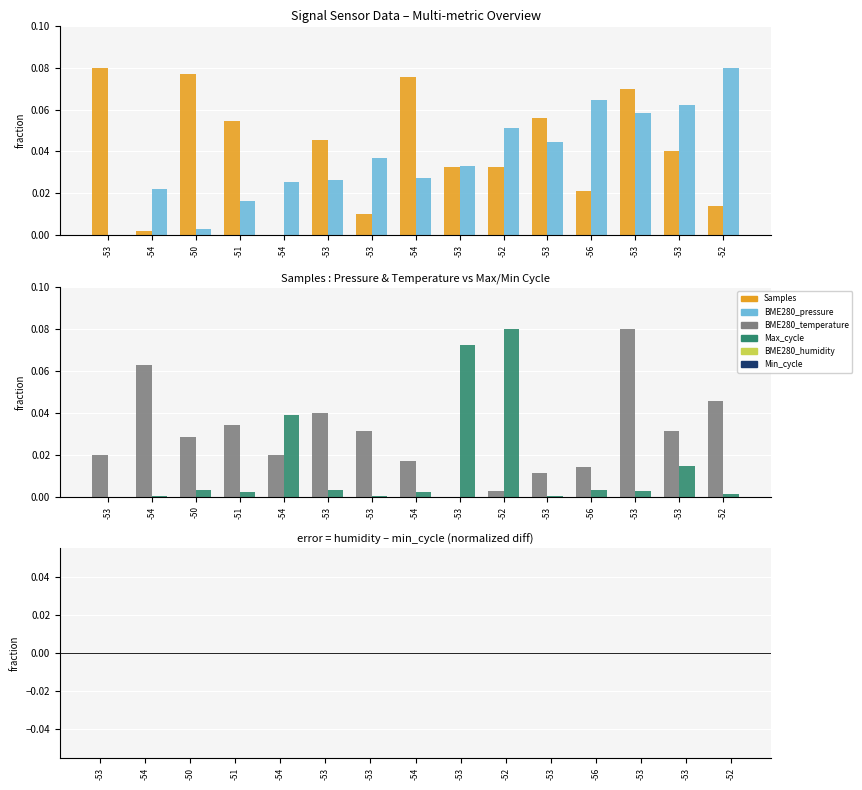

What is the sum of all BME280_pressure values?

0.6